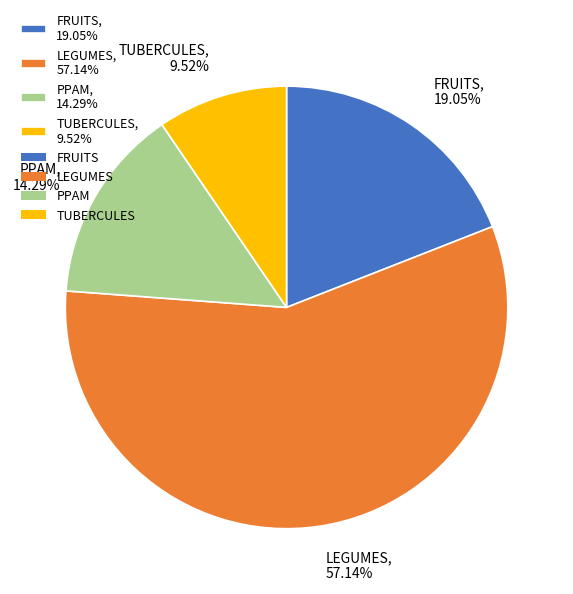

To the nearest percent, what percentage of the pie is TUBERCULES?

10%